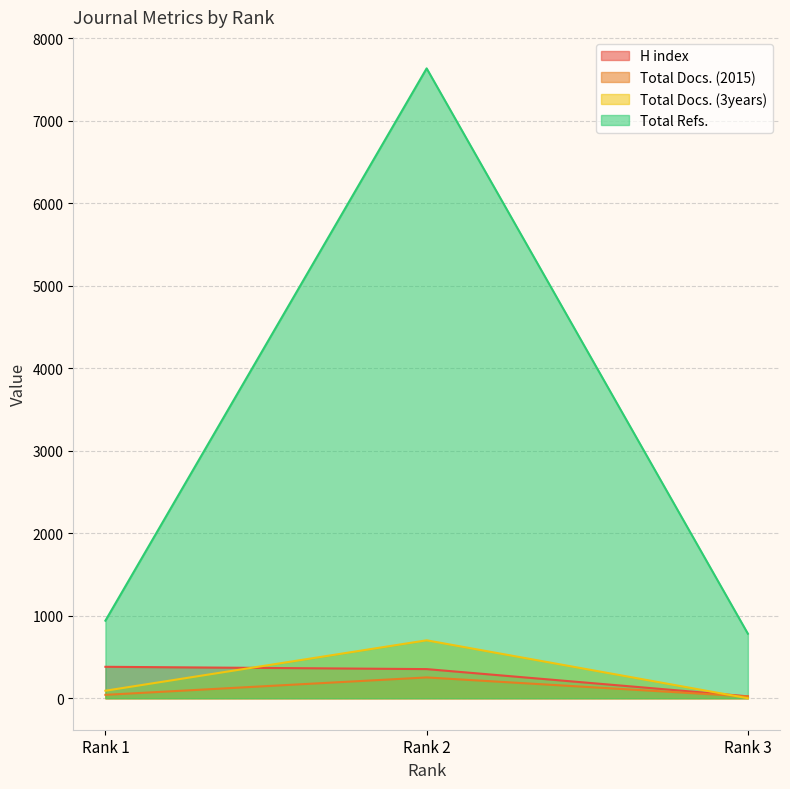

Which series has the largest total across all categories?

Total Refs.